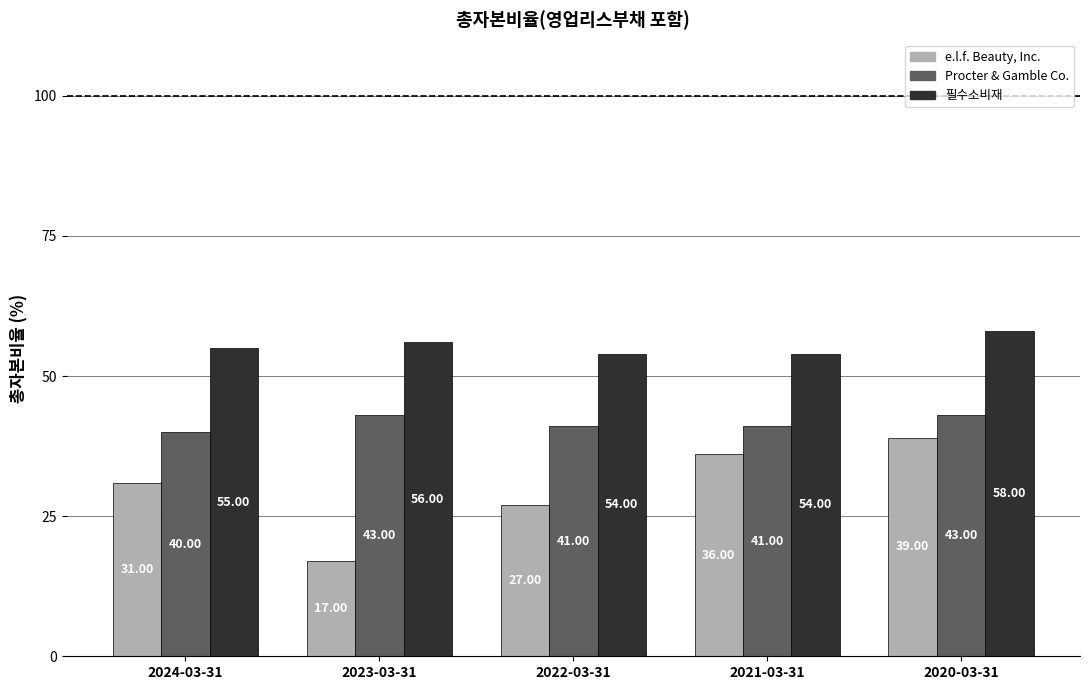

What is the sum of all 필수소비재 values?

277.0